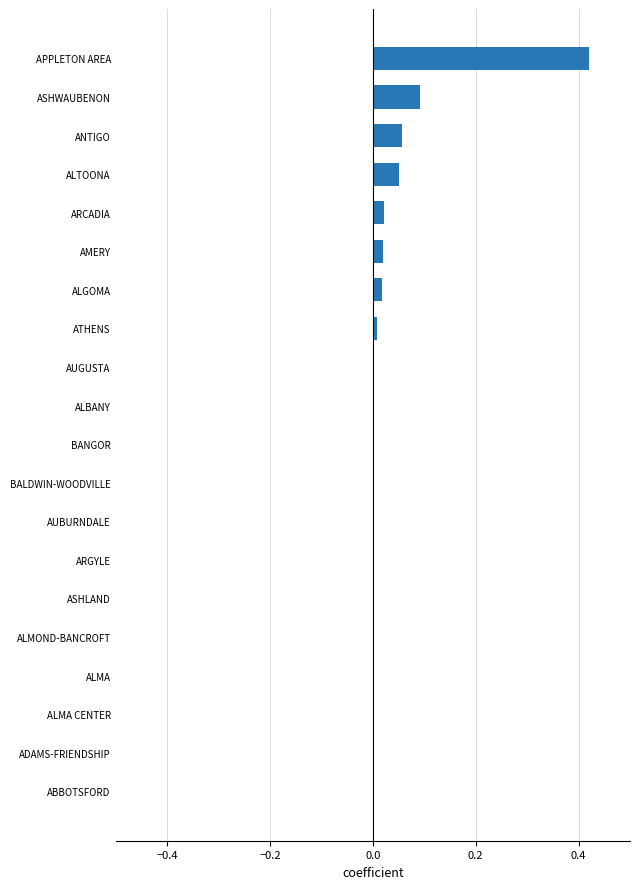

Which label corresponds to the largest value in the chart?

APPLETON AREA